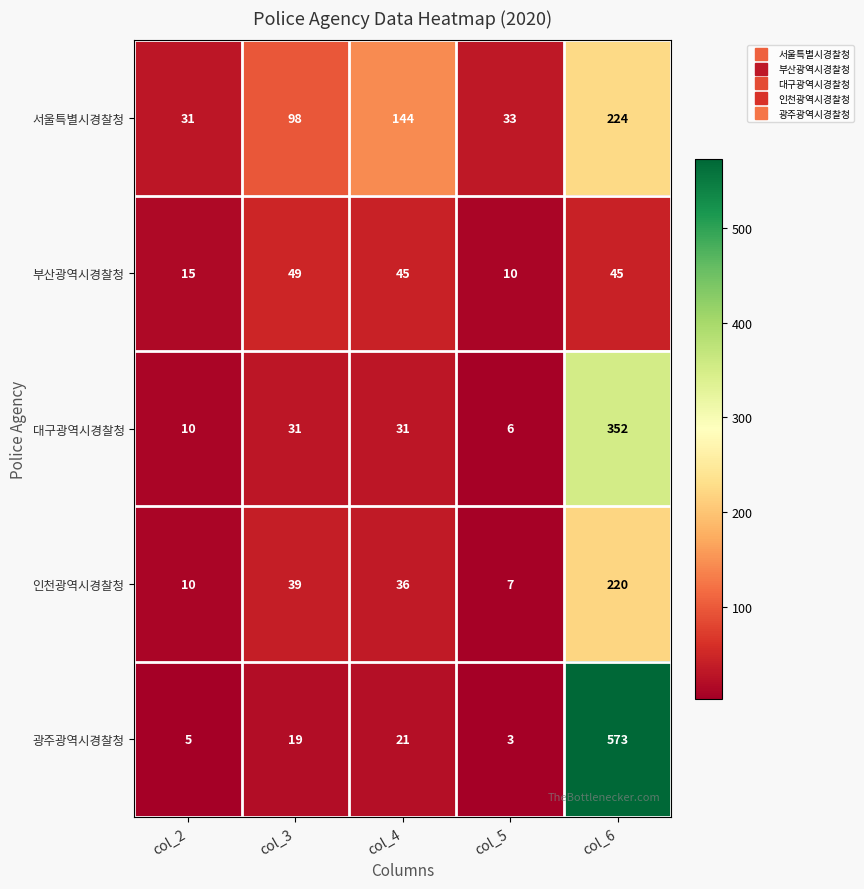

List the series in order of their peak value, lowest first.

부산광역시경찰청, 인천광역시경찰청, 서울특별시경찰청, 대구광역시경찰청, 광주광역시경찰청